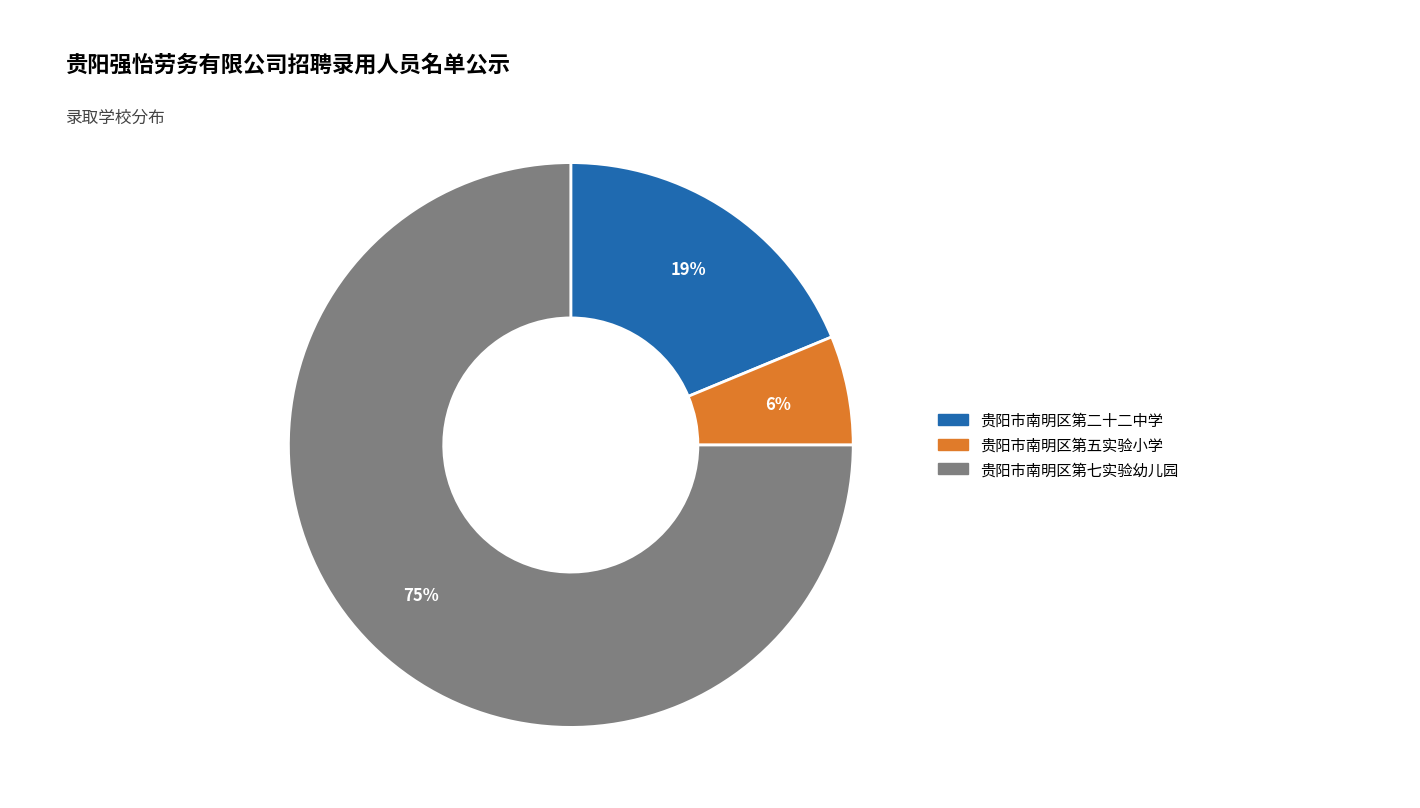

To the nearest percent, what portion does 贵阳市南明区第七实验幼儿园 represent?

75%